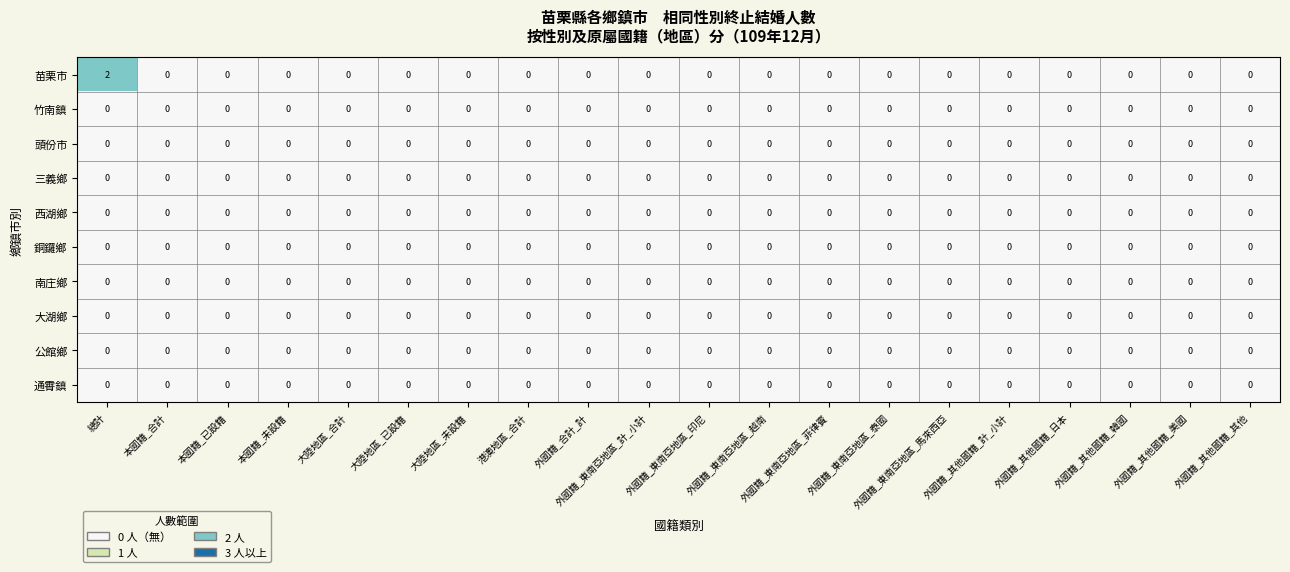

Which series has the largest total across all categories?

苗栗市